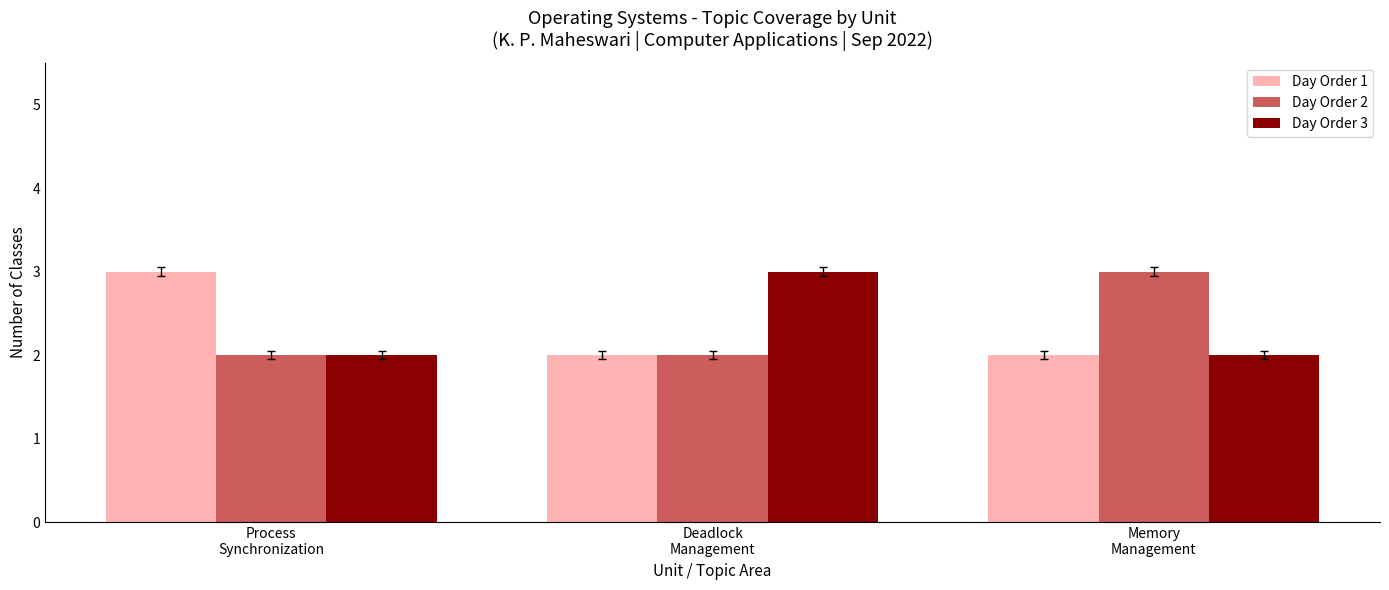

Reading left to right, what are all the values shown in this chart?

Day Order 1: 3	2	2
Day Order 2: 2	2	3
Day Order 3: 2	3	2